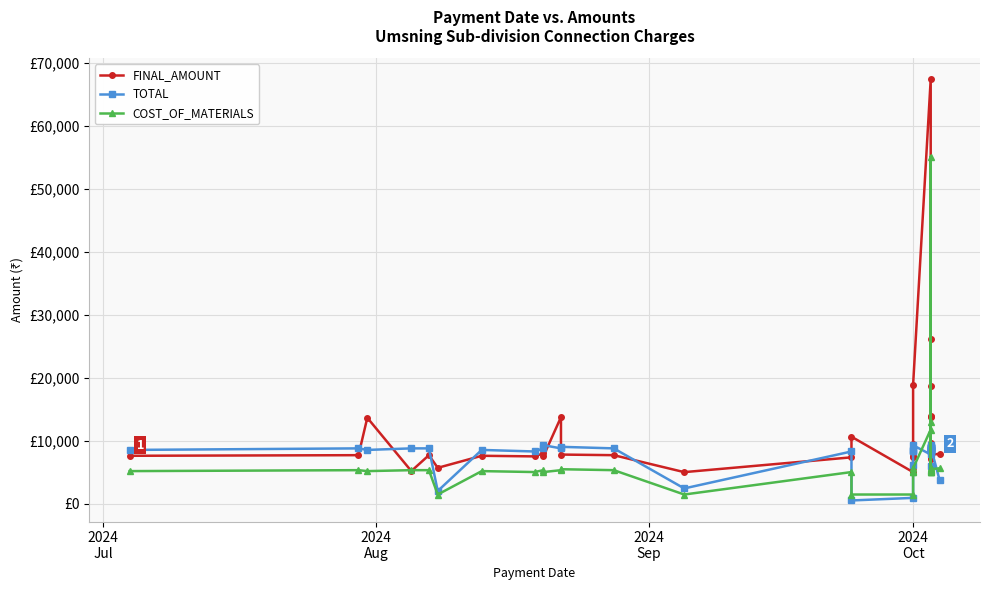

How many intersections are there between COST_OF_MATERIALS and FINAL_AMOUNT?

4